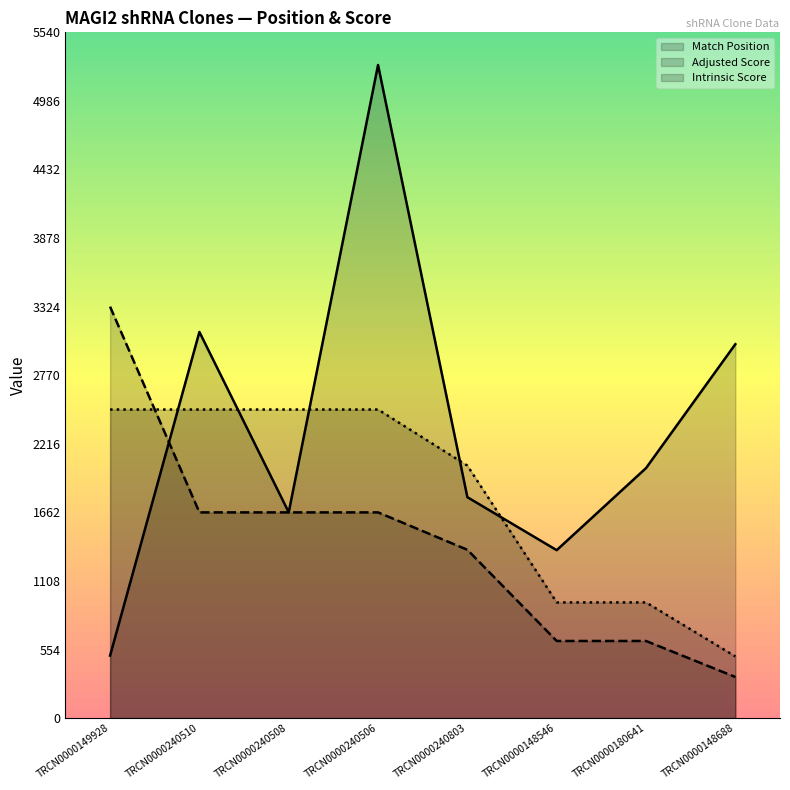

How many times do Intrinsic Score and Adjusted Score cross each other?

1